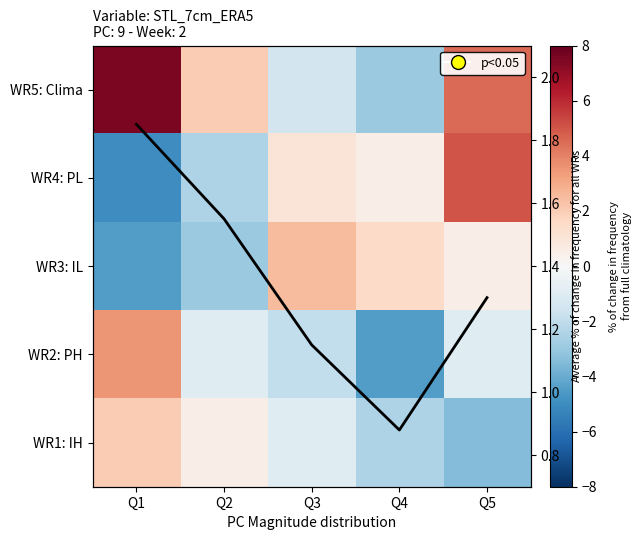

What is the minimum value for WR3: IL?

-4.5